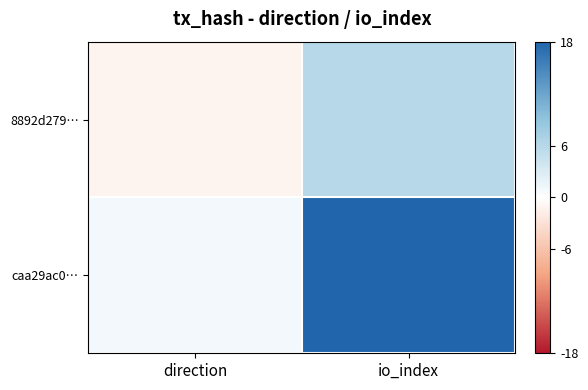

Reading left to right, transcribe all the data shown in this chart.

8892d279…: direction=-1	io_index=6
caa29ac0…: direction=1	io_index=18